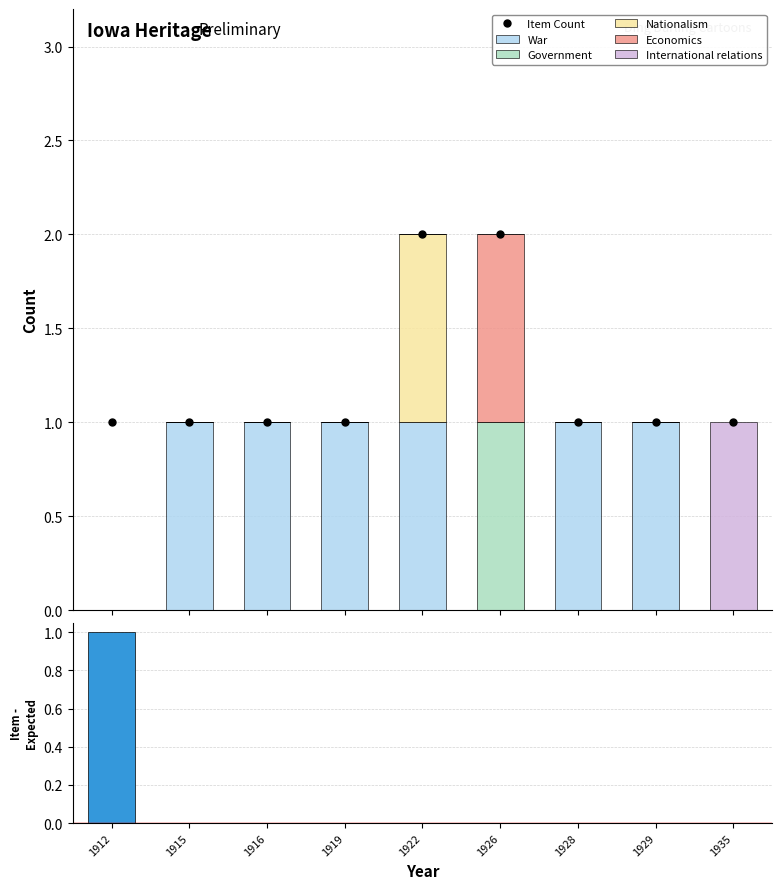

True or false: International relations has a value of 1 at 1929.

False